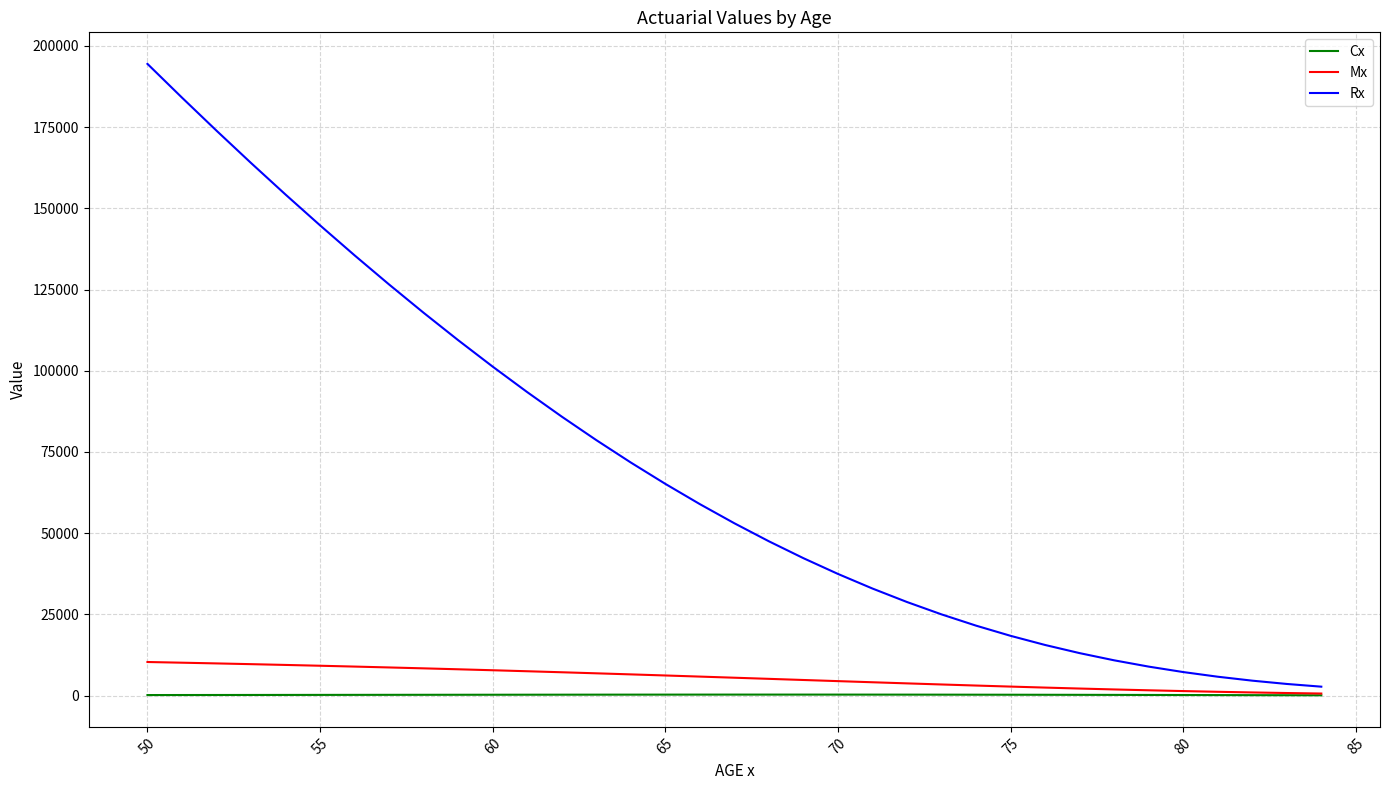

What is the highest value of the Mx series?

10379.3